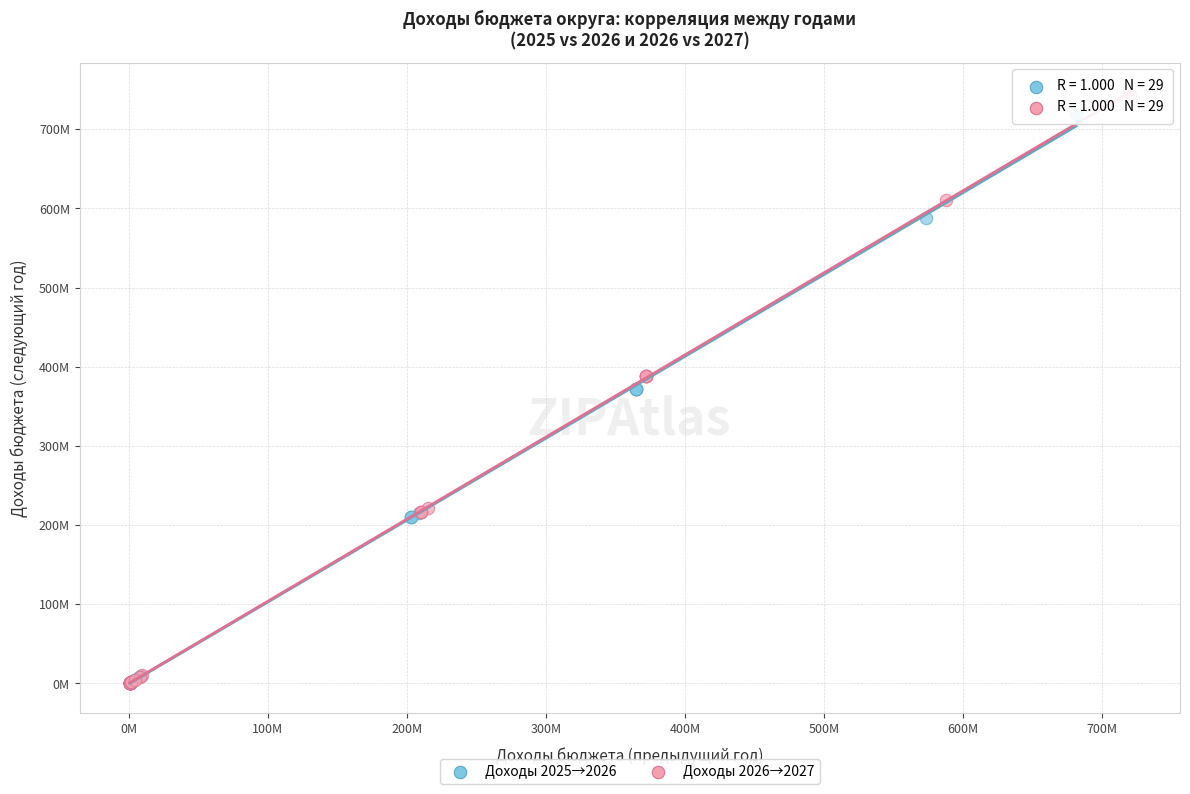

Which series has the largest Y range (max minus min)?

Доходы 2026→2027